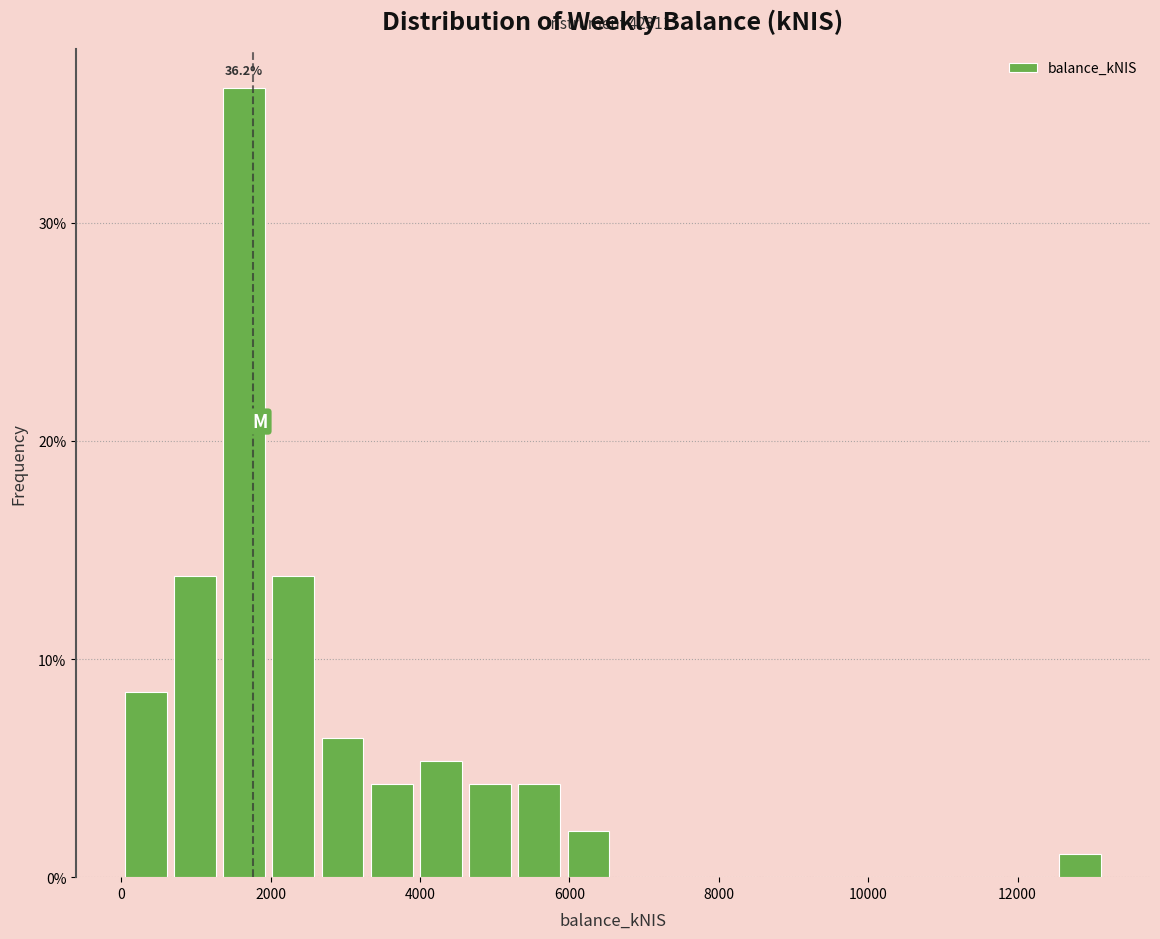

Read against the x-axis, roughly where is the centre of the tallest bar?

1600